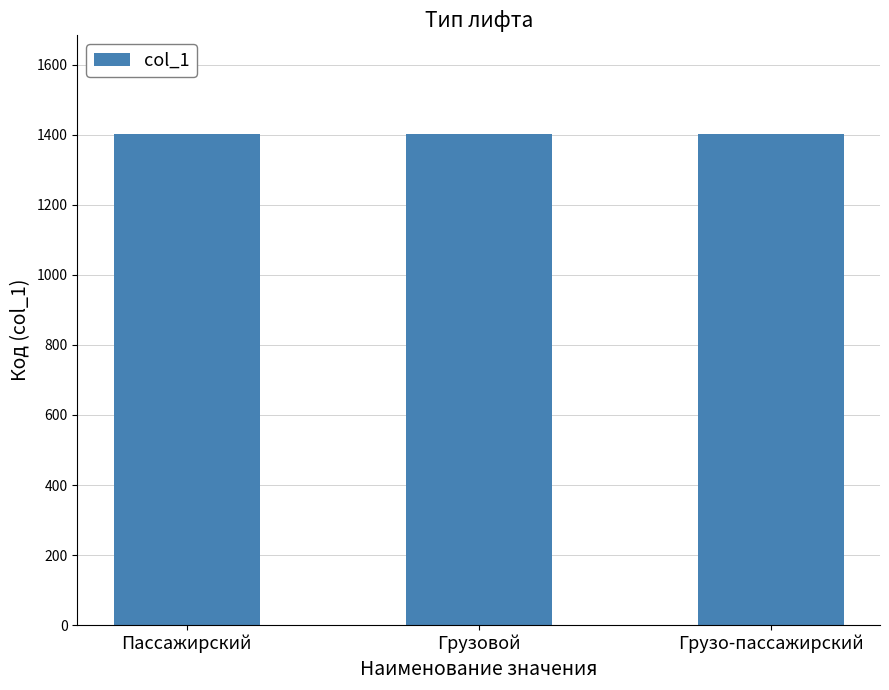

What is the maximum value shown in the chart?

1403